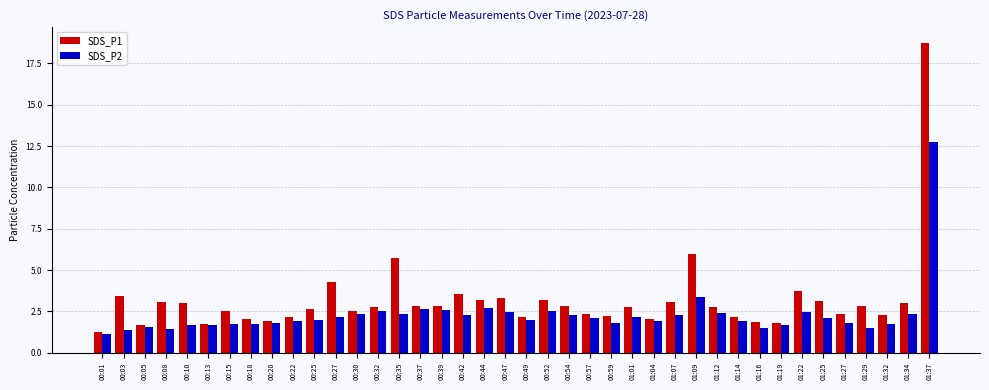

What is the spread (max minus min) of values at 00:59?

0.4